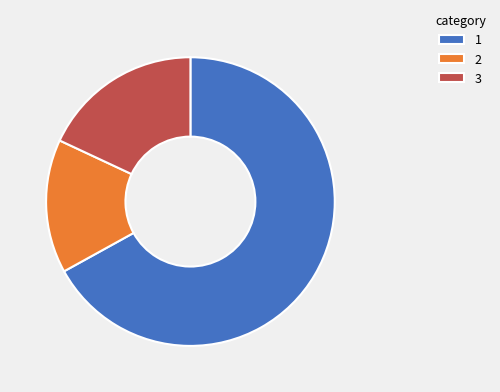

Is there a majority slice in this chart?

Yes